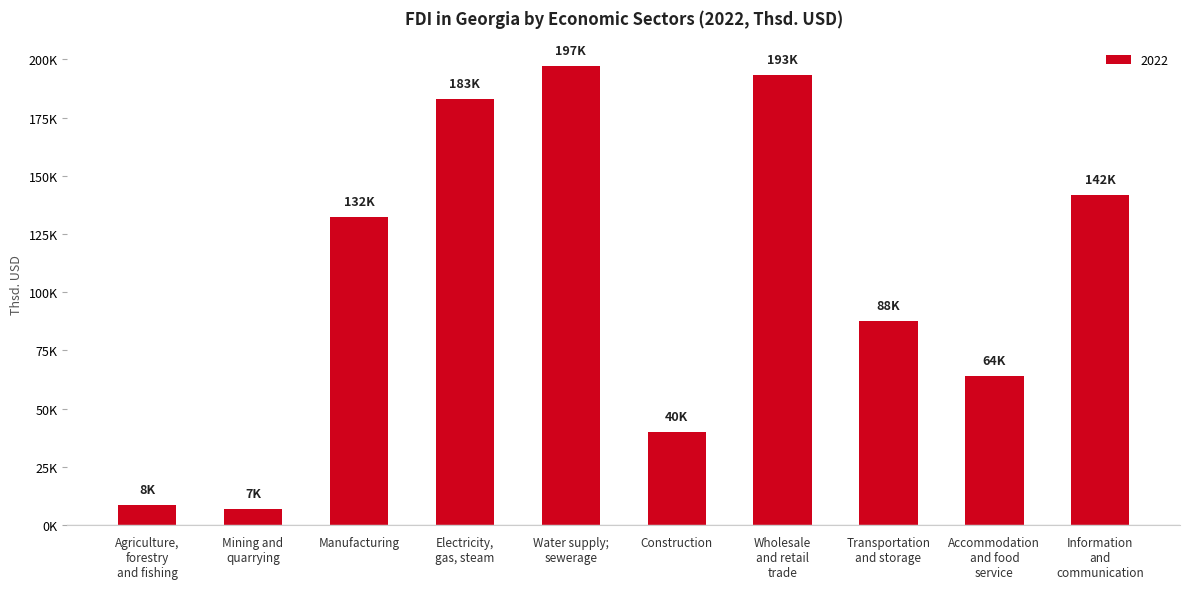

What is the change in value from Mining and
quarrying to Electricity,
gas, steam?

+176286.9